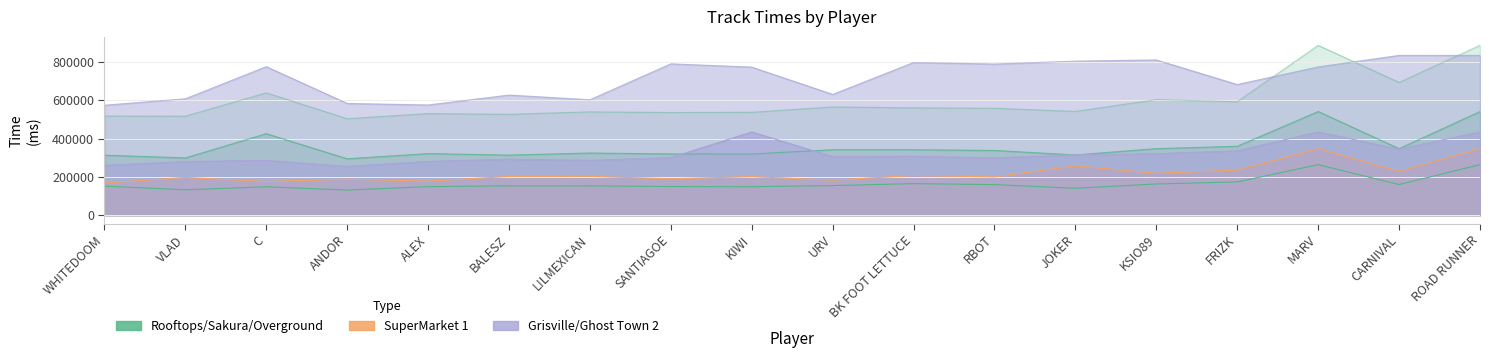

Read the Grisville value at L!LMEXICAN, to the nearest 50.

286600